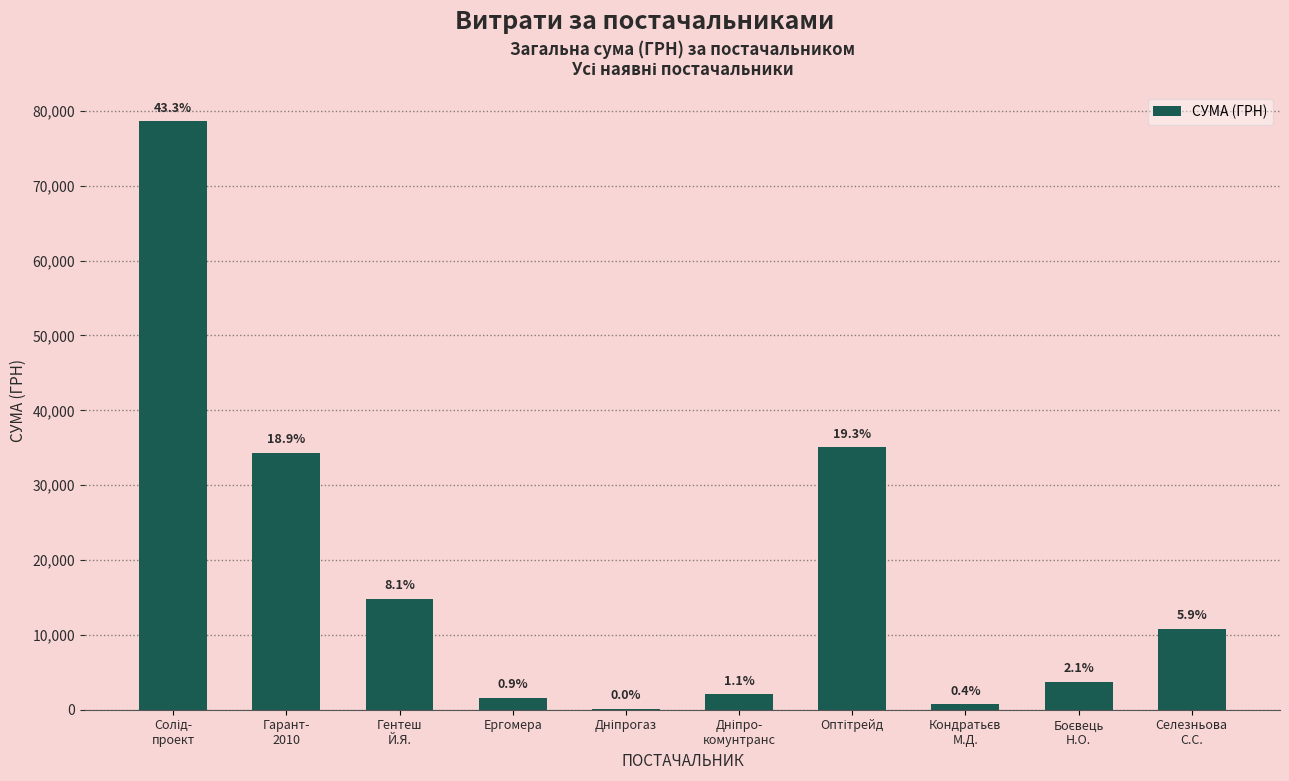

The chart shows a value of 78600.0 at Солід-
проект. True or false?

True